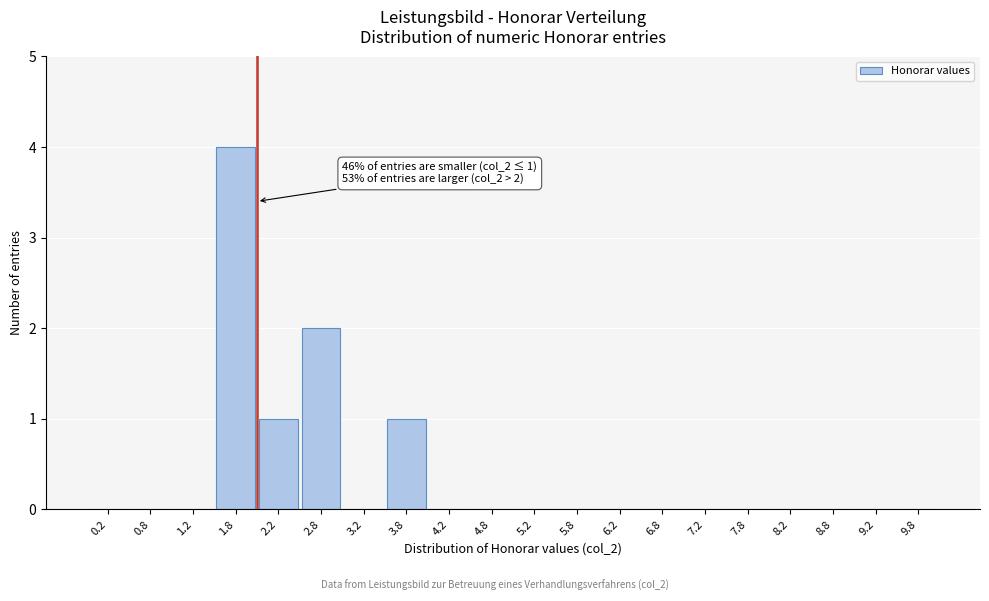

Reading right to left, list all the values displayed in this chart.

9.8=0	9.2=0	8.8=0	8.2=0	7.8=0	7.2=0	6.8=0	6.2=0	5.8=0	5.2=0	4.8=0	4.2=0	3.8=1	3.2=0	2.8=2	2.2=1	1.8=4	1.2=0	0.8=0	0.2=0